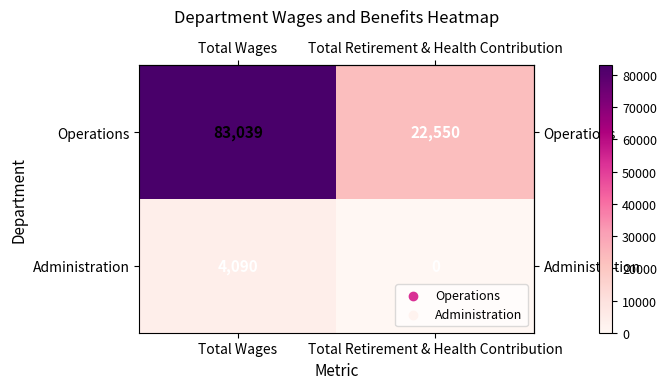

What is the difference between the Operations values at Total Retirement & Health Contribution and Total Wages?

60489